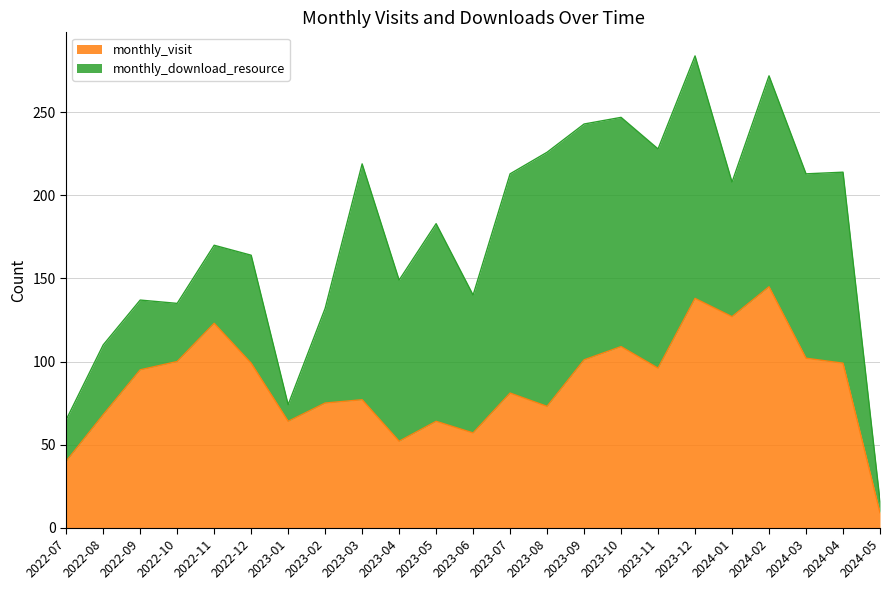

At which category does the data reach its first local peak?

2022-11